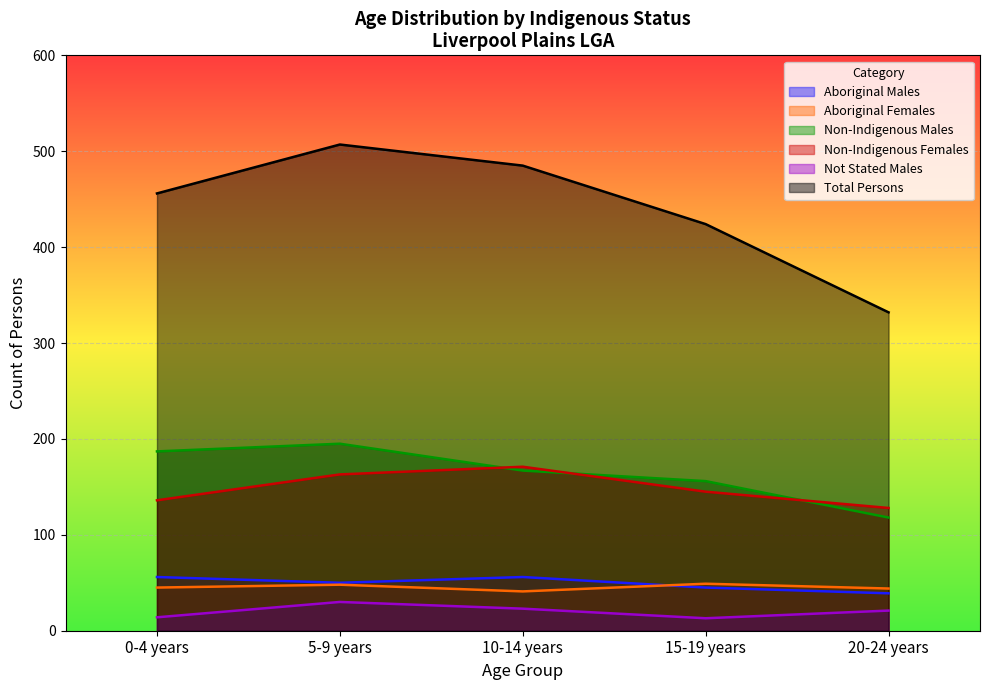

What position from the right is 10-14 years?

3